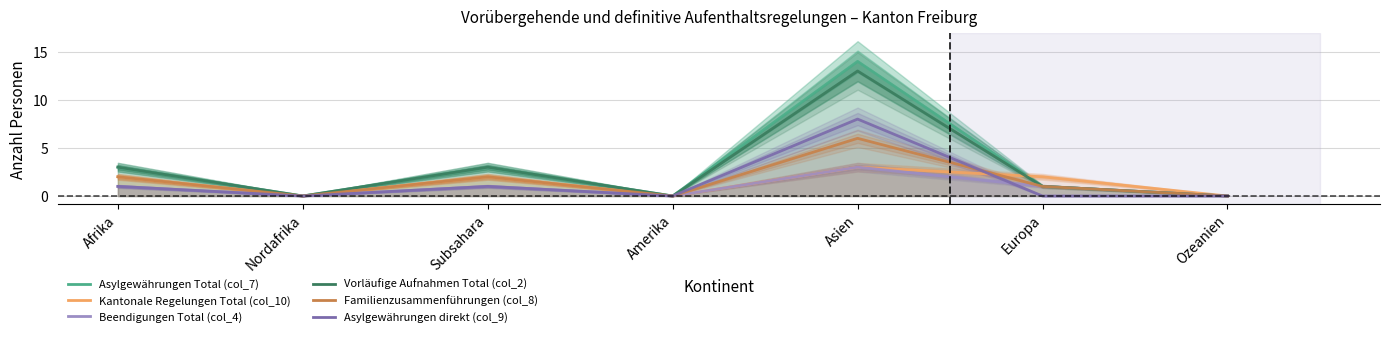

The value of Kantonale Regelungen Total (col_10) at Amerika is 2. True or false?

False